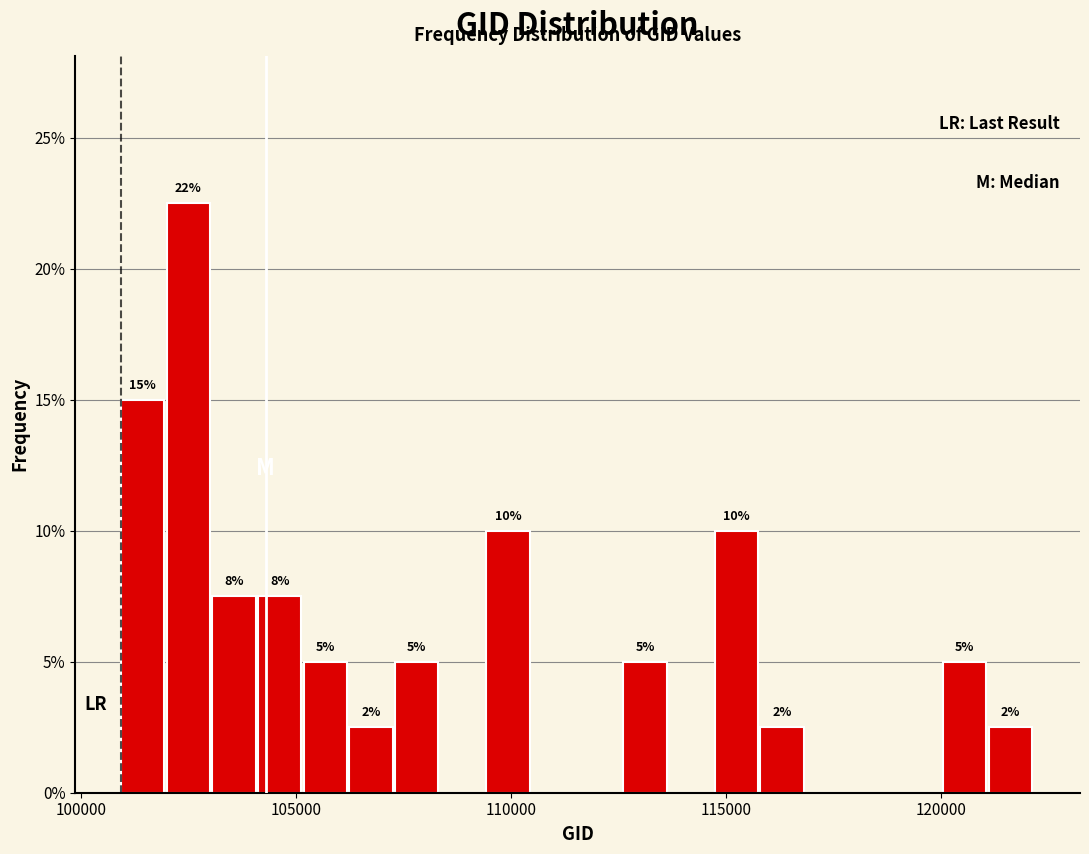

Around what value on the x-axis is the tallest bar? Give the approximate position of its centre, as read against the axis.

102500